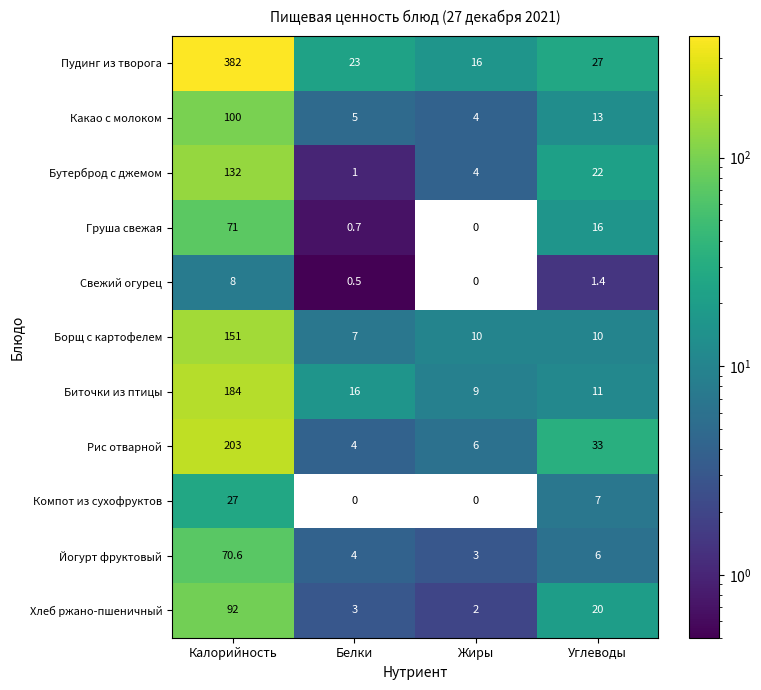

What is the difference between the Компот из сухофруктов values at Белки and Калорийность?

27.0